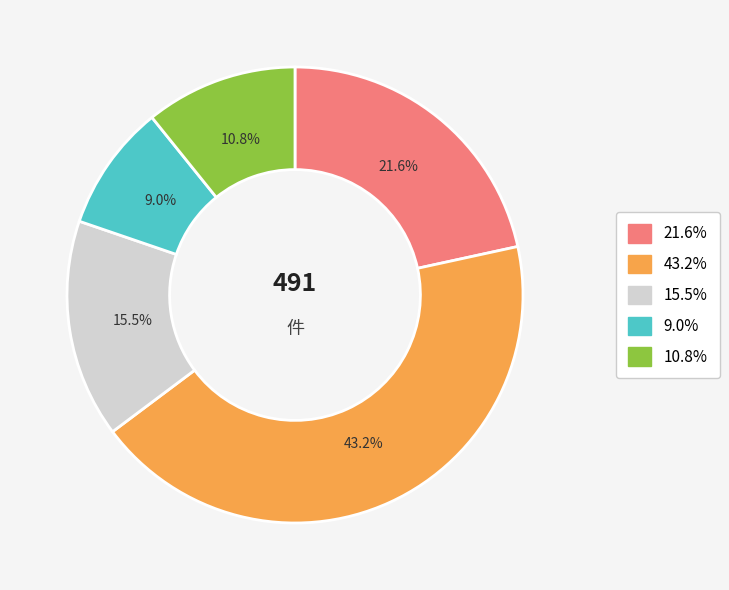

Is there a majority slice in this chart?

No